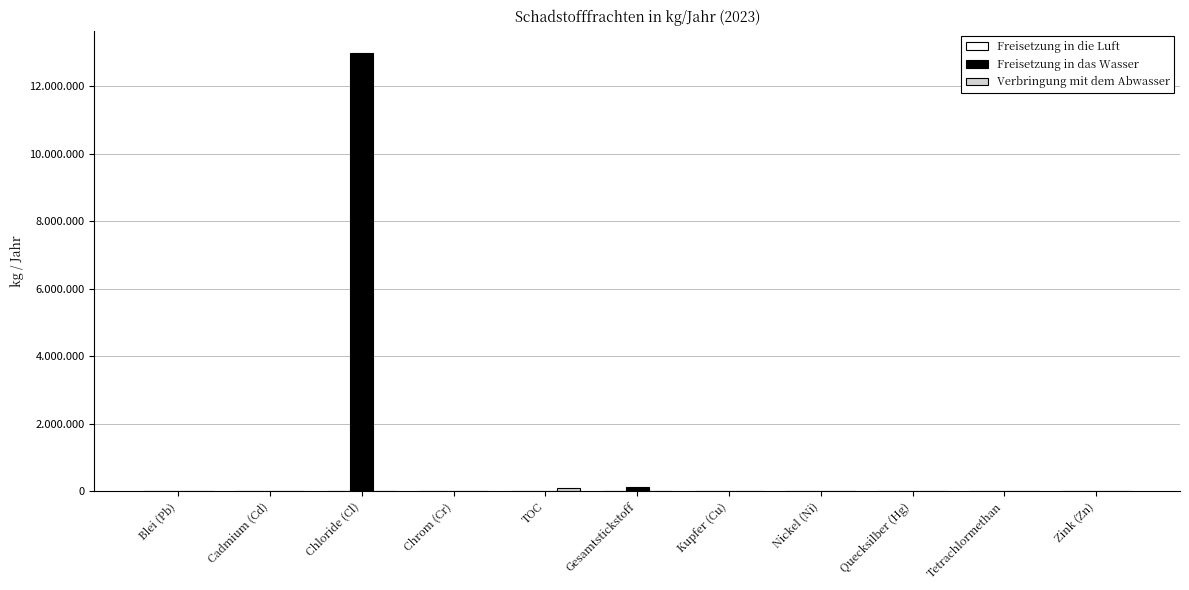

At which label is Verbringung mit dem Abwasser closest to 45400?

Blei (Pb)